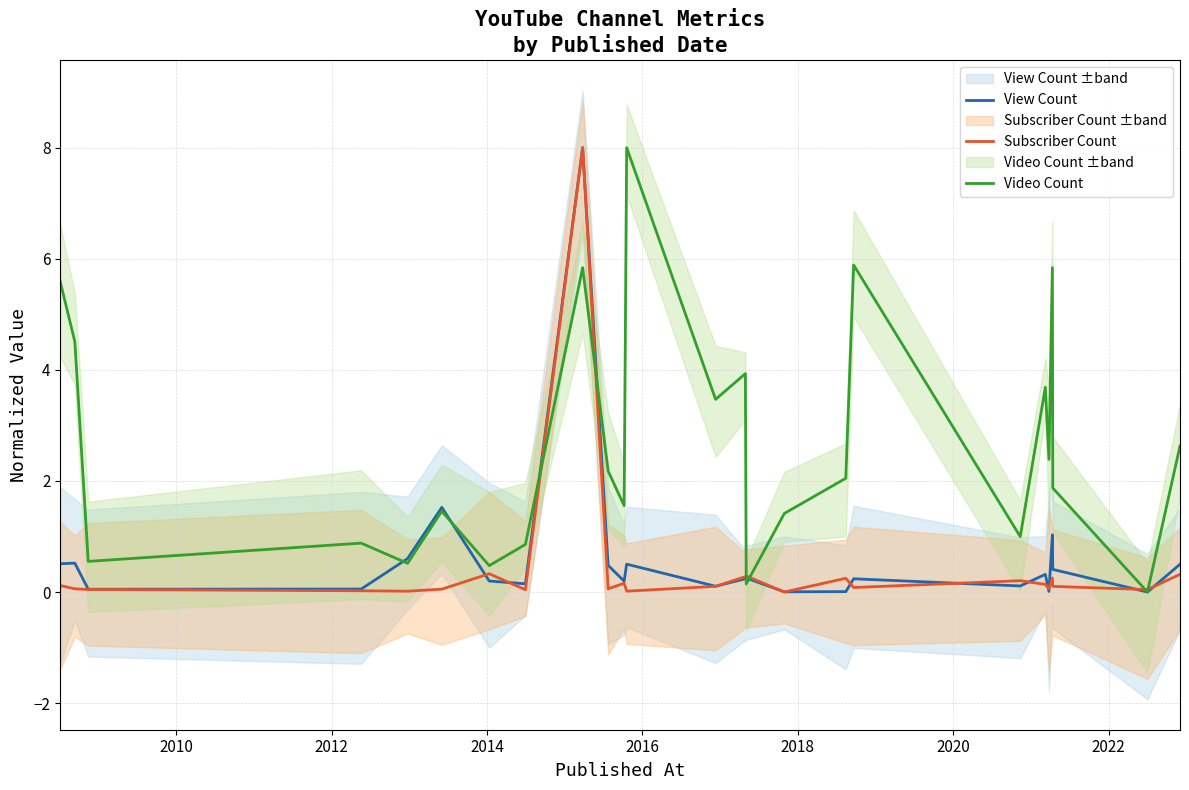

What is the maximum value for View Count?

8.0